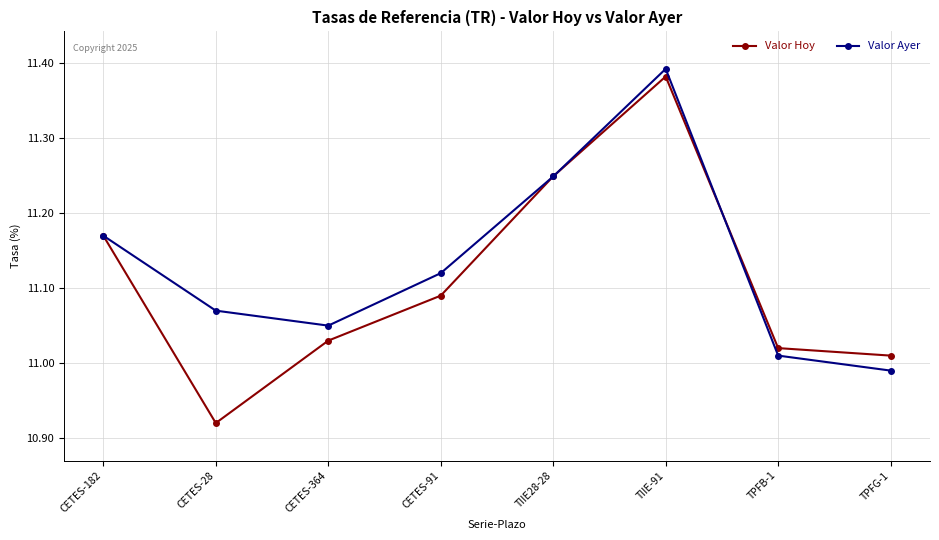

Which category has the highest value in the Valor Hoy series?

TIIE-91